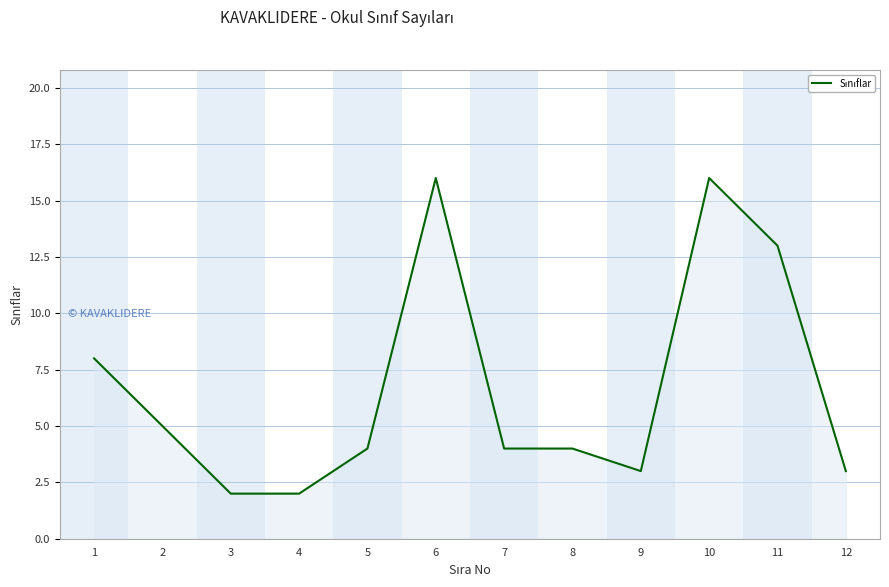

True or false: the data shows 1 at 3.

False